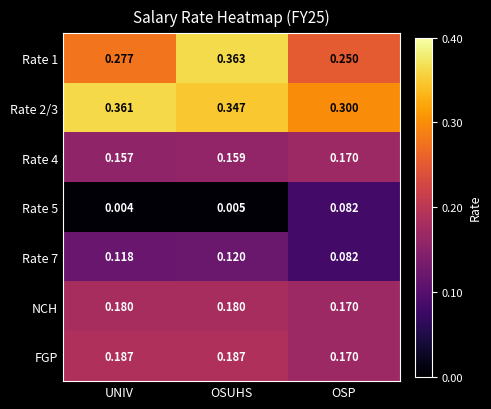

Which category has the highest value across all series?

OSUHS